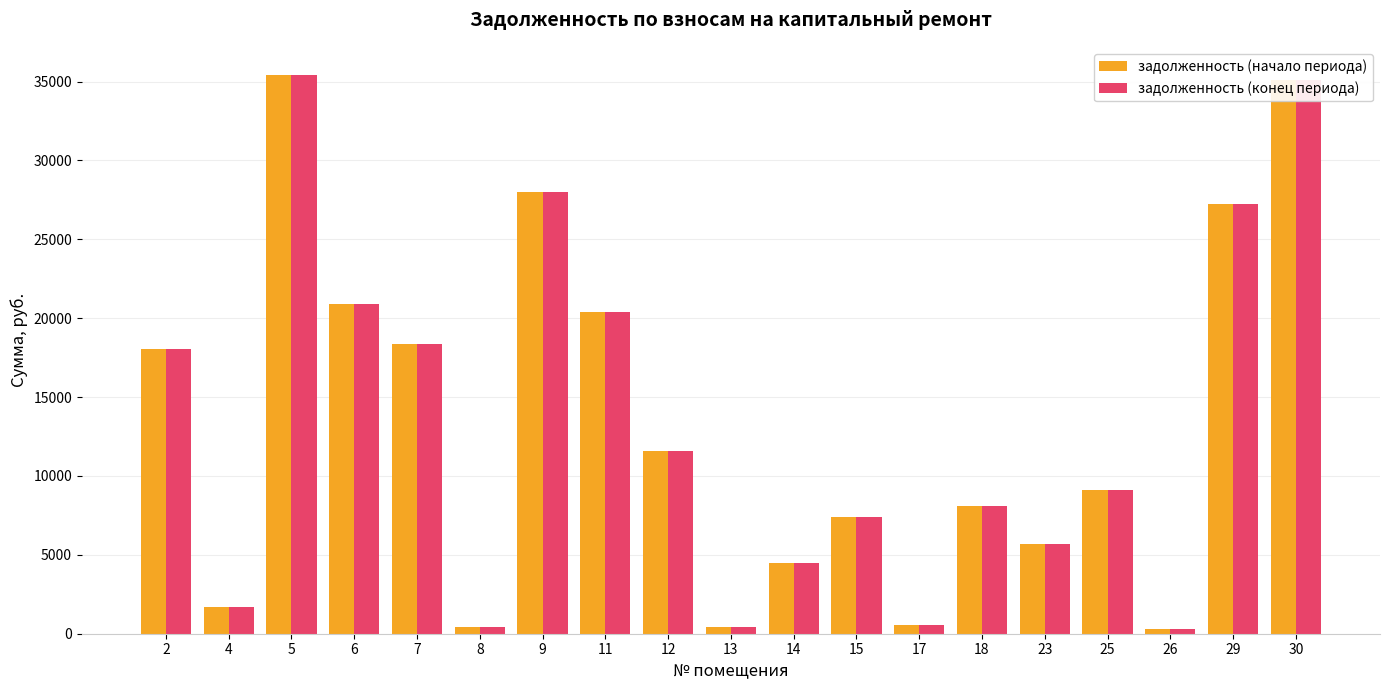

True or false: задолженность (начало периода) has a value of 15437.1 at 12.

False